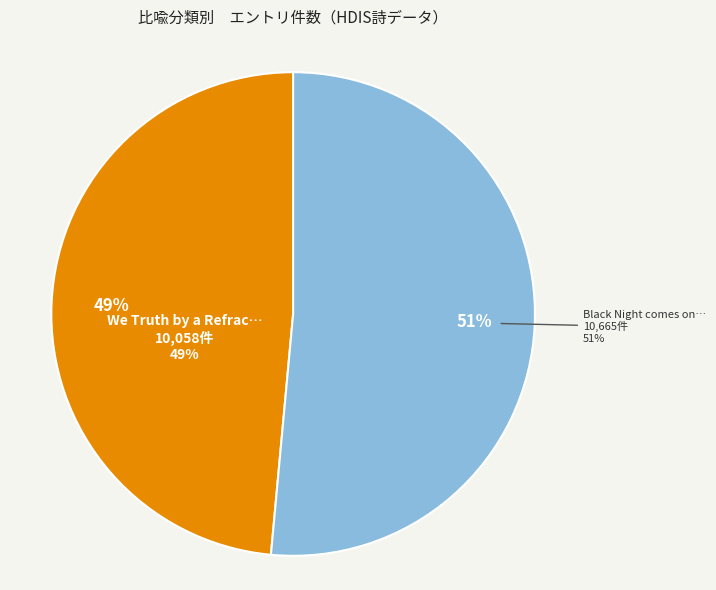

Count the number of slices in the pie.

2